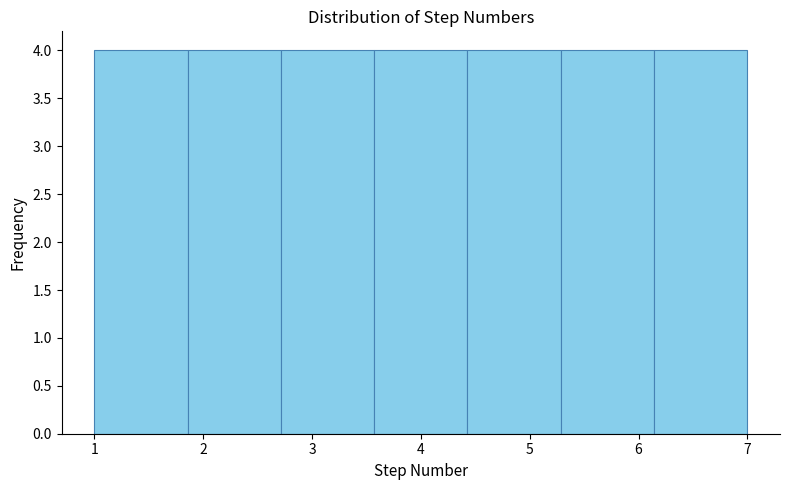

Reading left to right, transcribe this chart: for each bar, give the range it covers on the x-axis and its height. Neither the bar edges nor the heights are printed on the chart, so give them approximately, as read against the axes.

1.0 to 1.9: 4
1.9 to 2.7: 4
2.7 to 3.6: 4
3.6 to 4.4: 4
4.4 to 5.3: 4
5.3 to 6.1: 4
6.1 to 7.0: 4